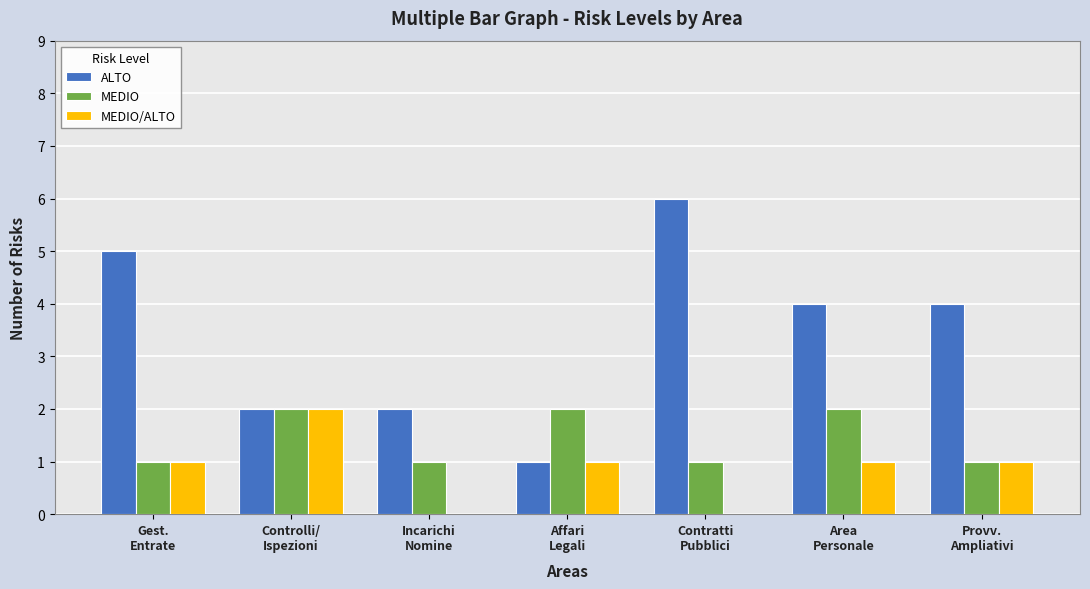

Are the bars grouped side by side (vs. stacked)?

Yes